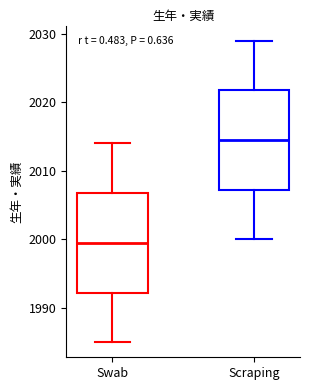

Which box has the highest median line?

Scraping